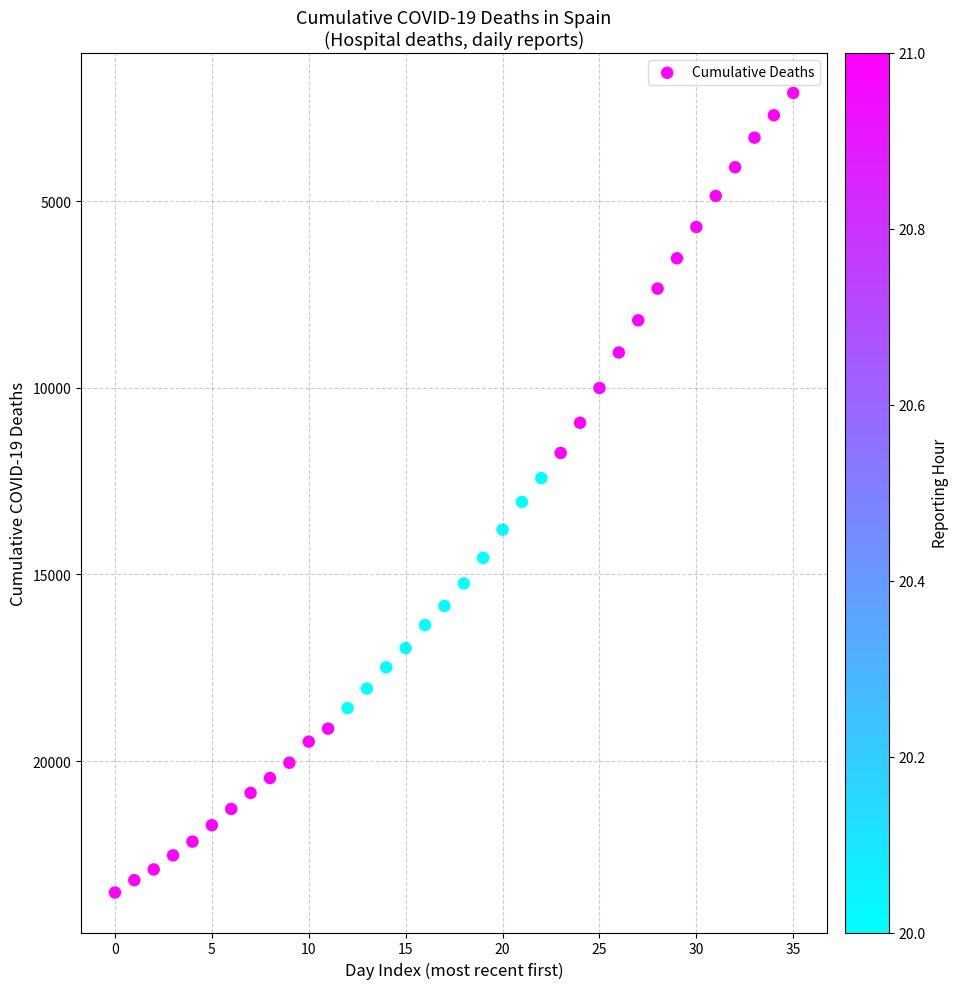

What is the range of Y values (max minus min)?

21423